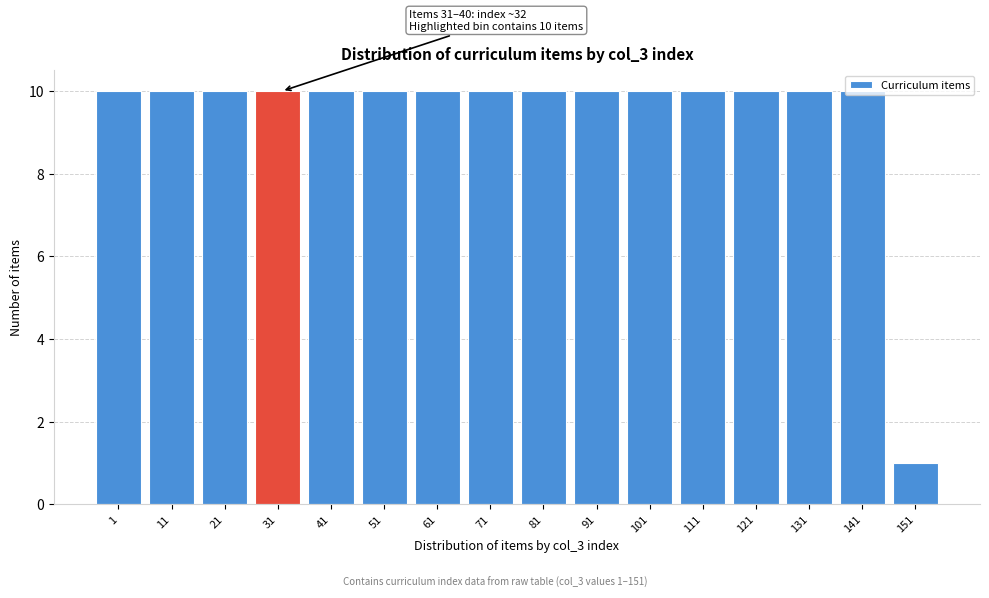

What is the value of the 4th bar from the left?

10